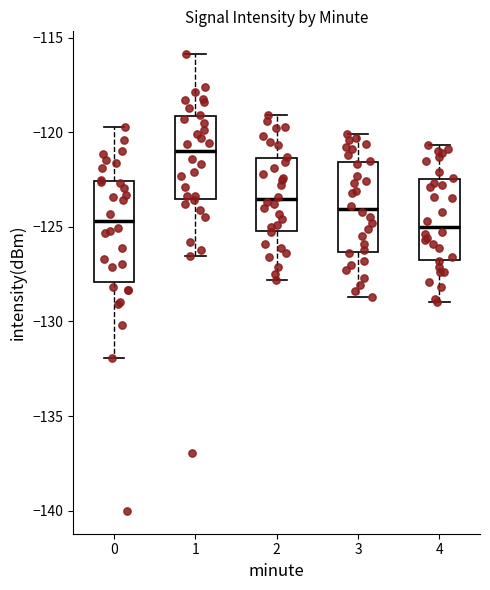

Which box is the tallest, from its lower edge to its upper edge?

0